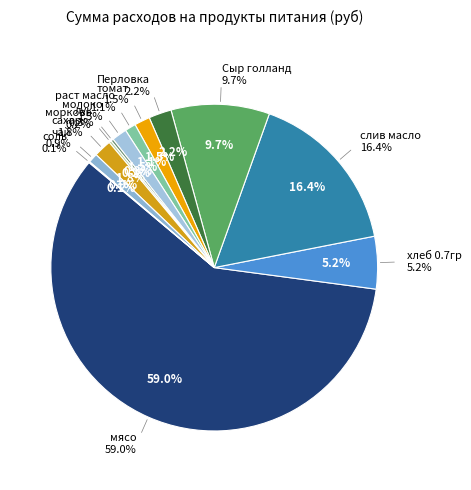

To the nearest percent, what portion does томат represent?

2%